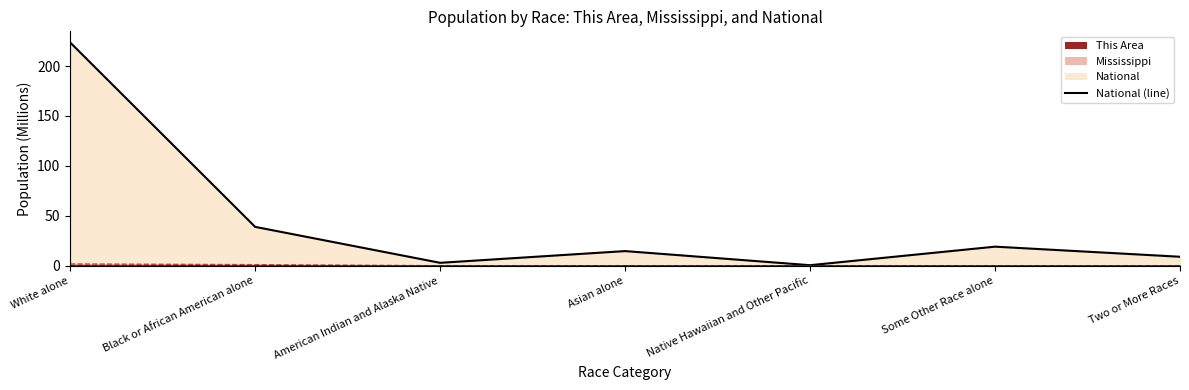

What is the greatest value displayed?

223.6